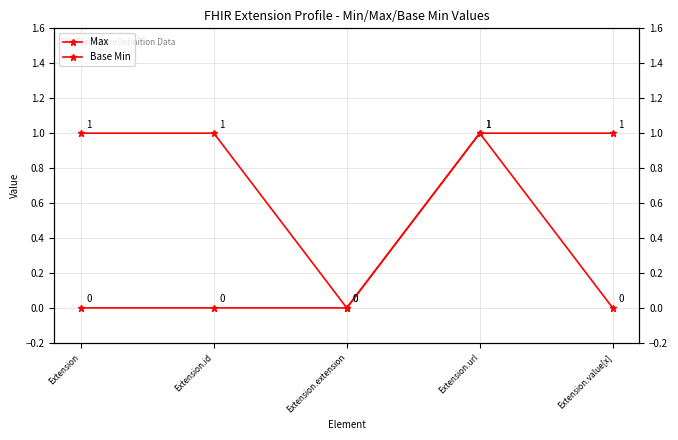

Reading left to right, extract all data points from this chart.

Max: Extension=1	Extension.id=1	Extension.extension=0	Extension.url=1	Extension.value[x]=1
Base Min: Extension=0	Extension.id=0	Extension.extension=0	Extension.url=1	Extension.value[x]=0